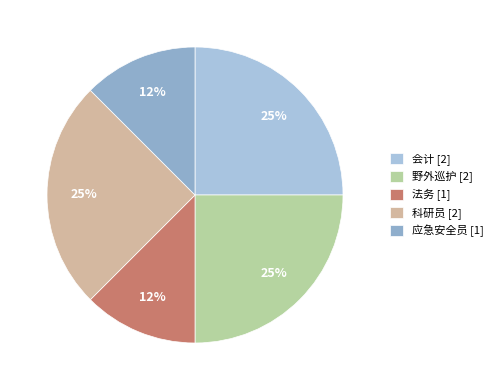

To the nearest percent, what is the difference between the largest and smallest slice percentages?

12%